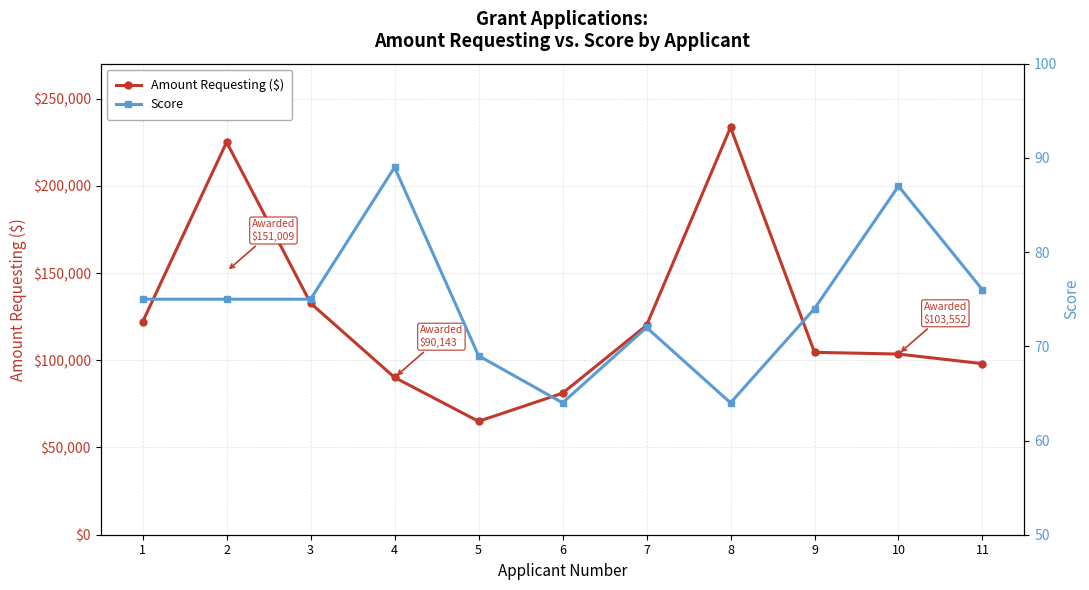

What is the sum of all Amount Requesting ($) values?

1375598.5